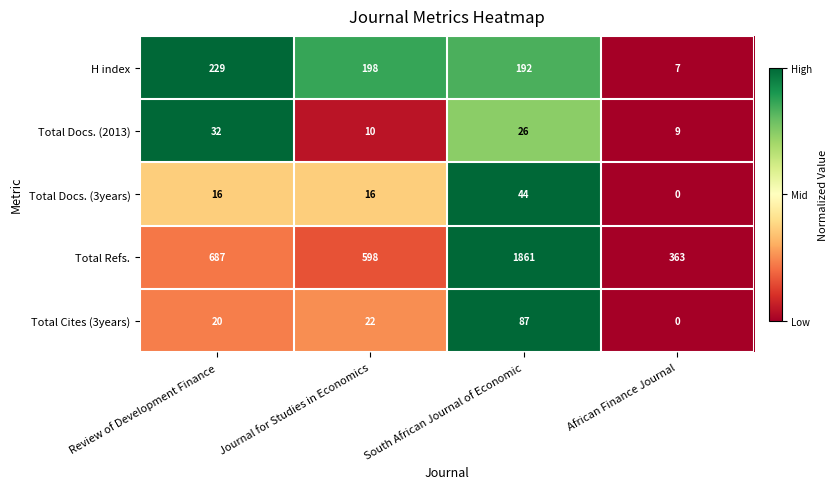

Reading right to left, list all the values displayed in this chart.

H index: 7	192	198	229
Total Docs. (2013): 9	26	10	32
Total Docs. (3years): 0	44	16	16
Total Refs.: 363	1861	598	687
Total Cites (3years): 0	87	22	20